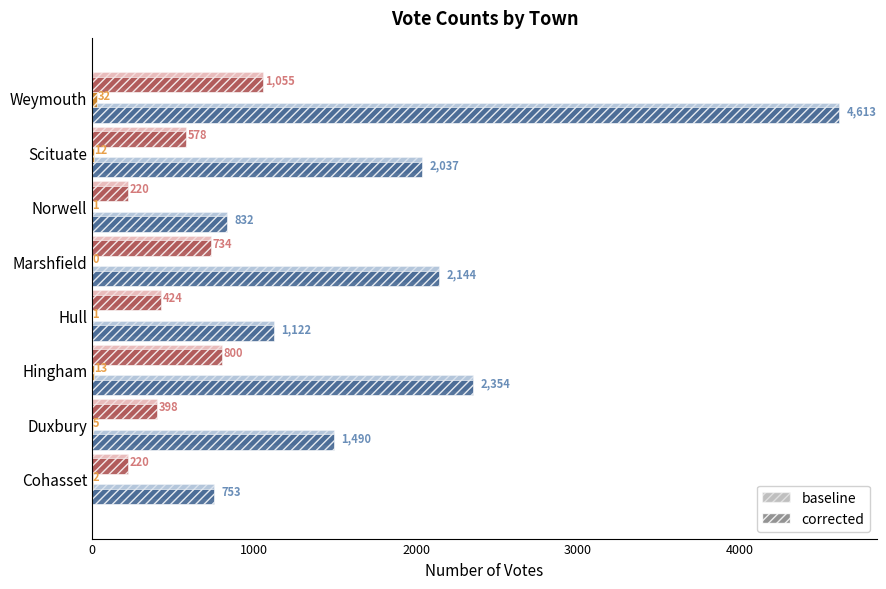

What is the greatest value displayed?

4613